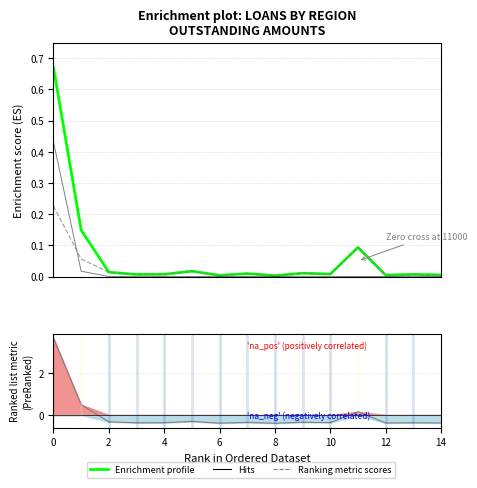

Is this an area chart (filled region under the line)?

No